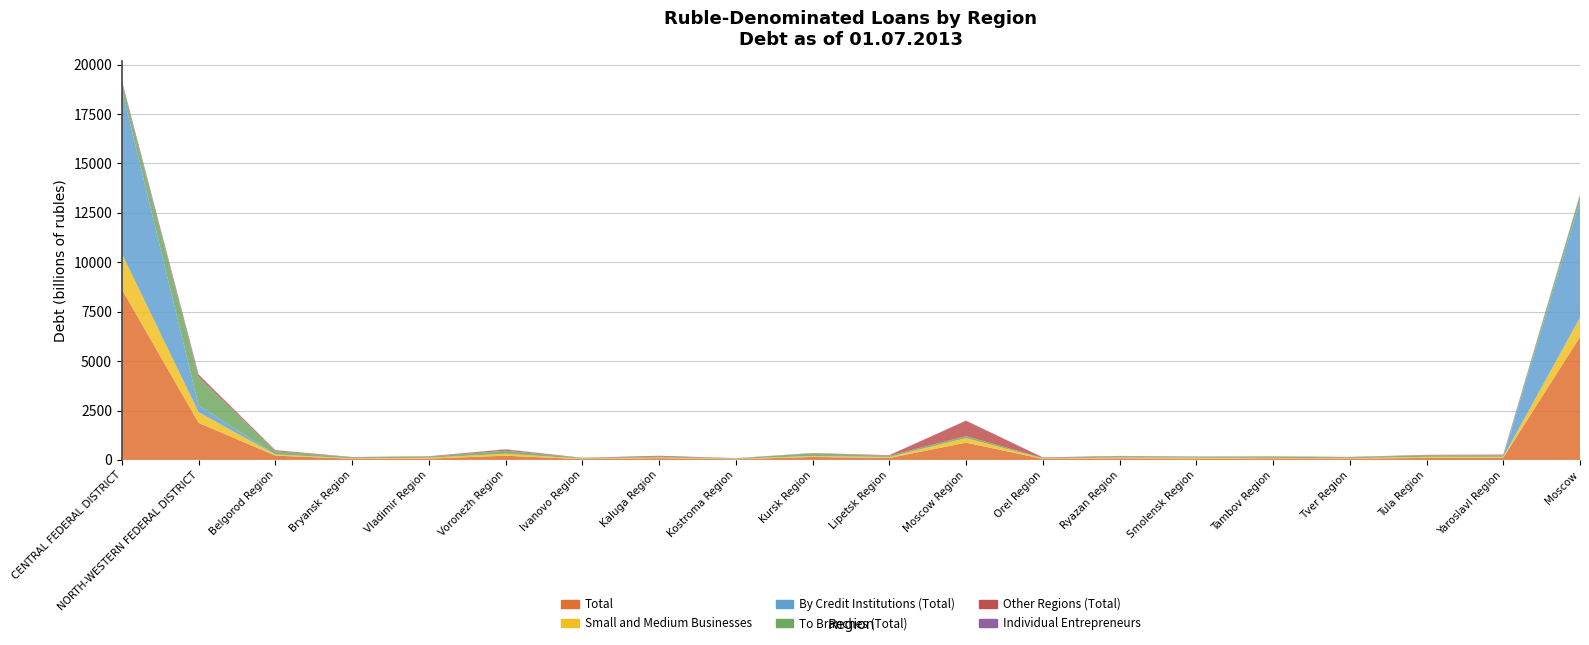

Reading left to right, extract all data points from this chart.

Total: 8635941	1878194	219650	59381	70309	213813	41827	88370	33869	151384	99467	875753	53857	81010	63553	77862	63071	102888	113331	6226546
Small and Medium Businesses: 1803394	540824	51150	23633	39924	97943	23456	31705	19517	43274	38912	227571	20251	35992	43684	23533	23879	47016	41725	970229
By Credit Institutions (Total): 8299179	341808	7194	0	1405	7	4528	2522	4643	7328	13537	5247	0	7292	7433	1989	2665	8471	2546	5924094
To Branches (Total): 317087	1430393	165957	48498	48469	155241	25025	44466	22340	128659	58568	95025	29922	49805	46304	61855	40974	74227	71191	279716
Other Regions (Total): 19675	105993	46499	10883	20435	58565	12274	41382	6886	15397	27362	775481	23935	23913	9816	14018	19432	20190	39594	22736
Individual Entrepreneurs: 124229	39441	8193	6766	6931	16046	4092	4854	3739	6040	4393	15298	3450	5997	5912	3576	3994	5869	5312	13767